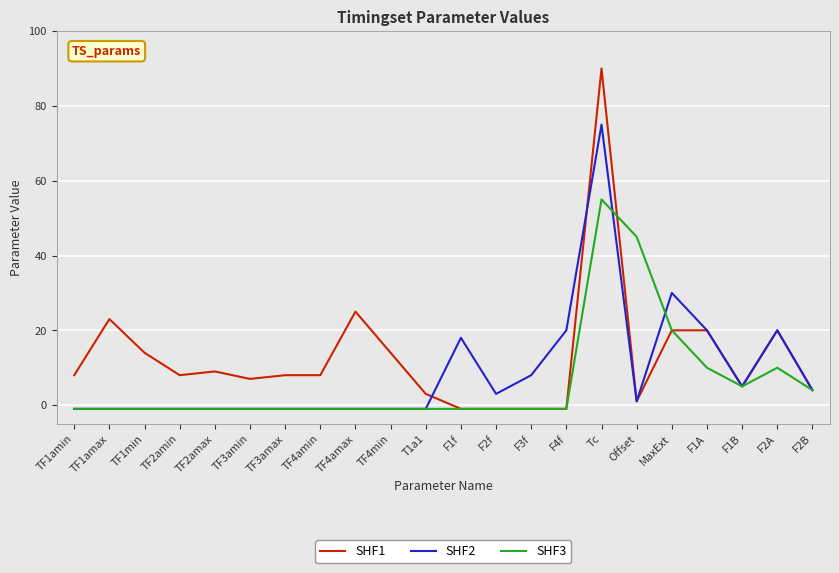

At which label does SHF2 first exceed 1?

F1f